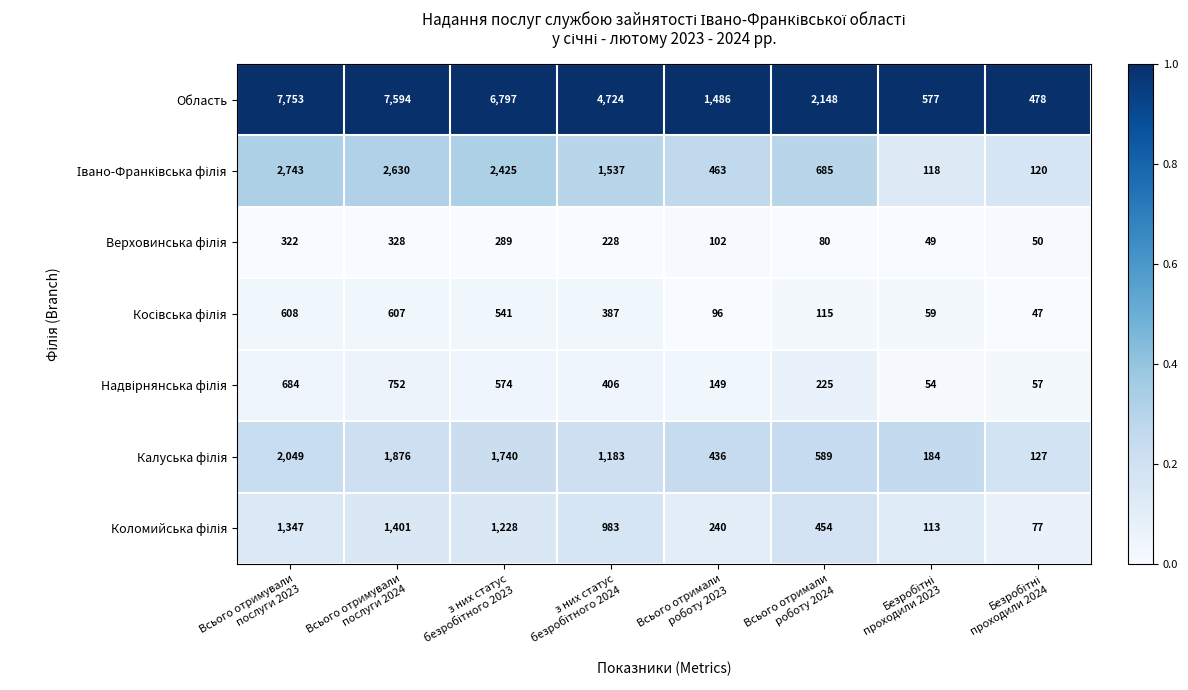

At how many categories does at least one series exceed 3703?

4